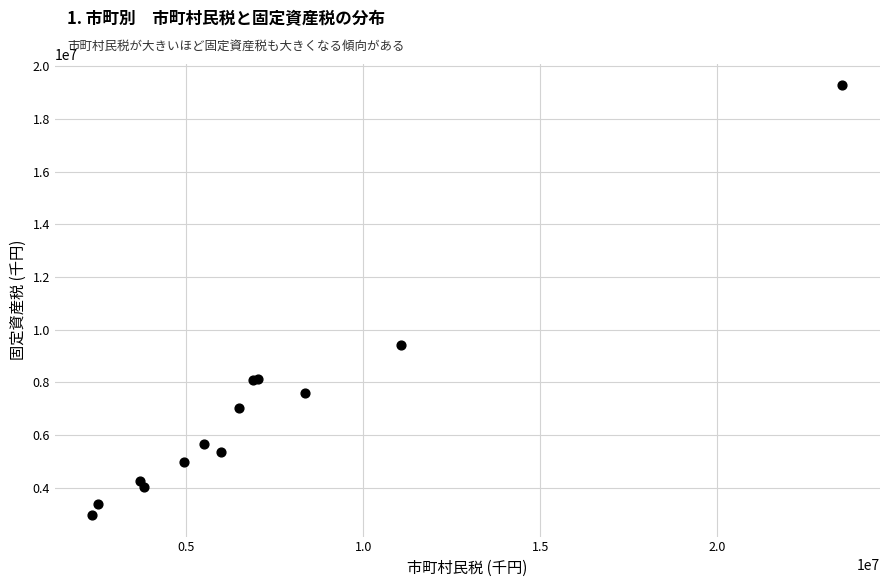

What Y value in the scatter plot is closest to 11119930?

9408664